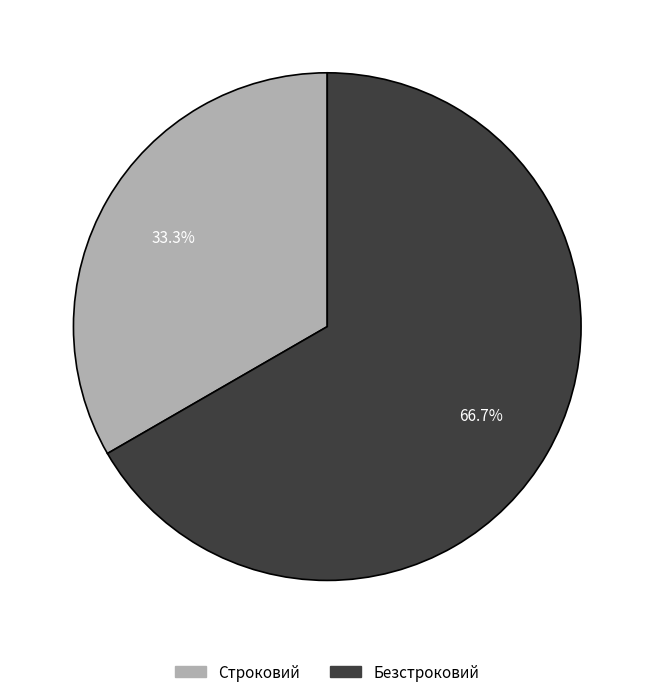

Approximately how many times larger is the value at Безстроковий compared to Строковий?

2.0